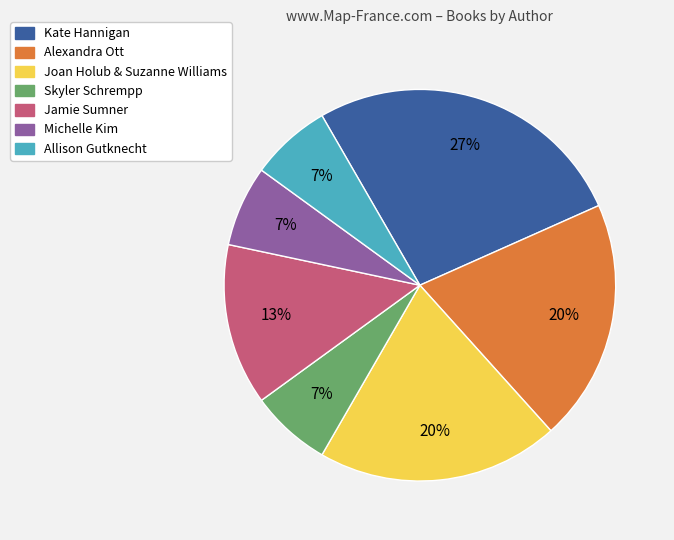

What is the ratio of the value at Alexandra Ott to the value at Joan Holub & Suzanne Williams?

1.0